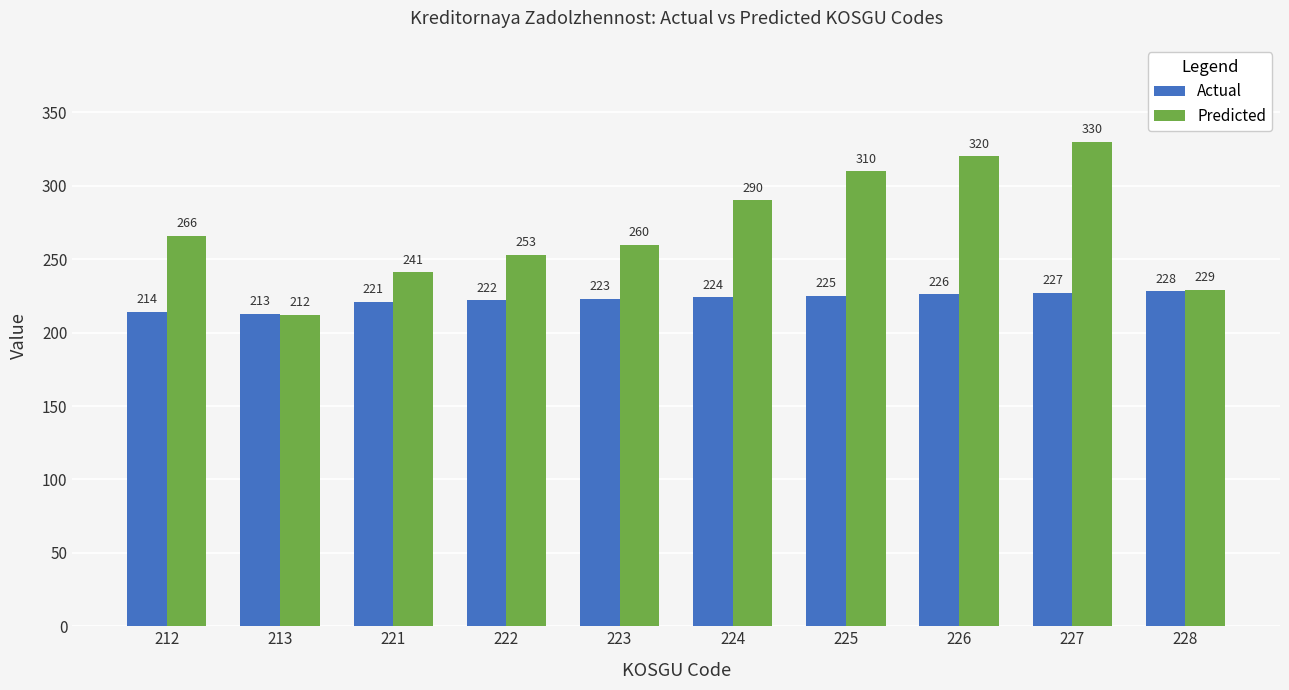

At which label is Actual closest to 220?

221